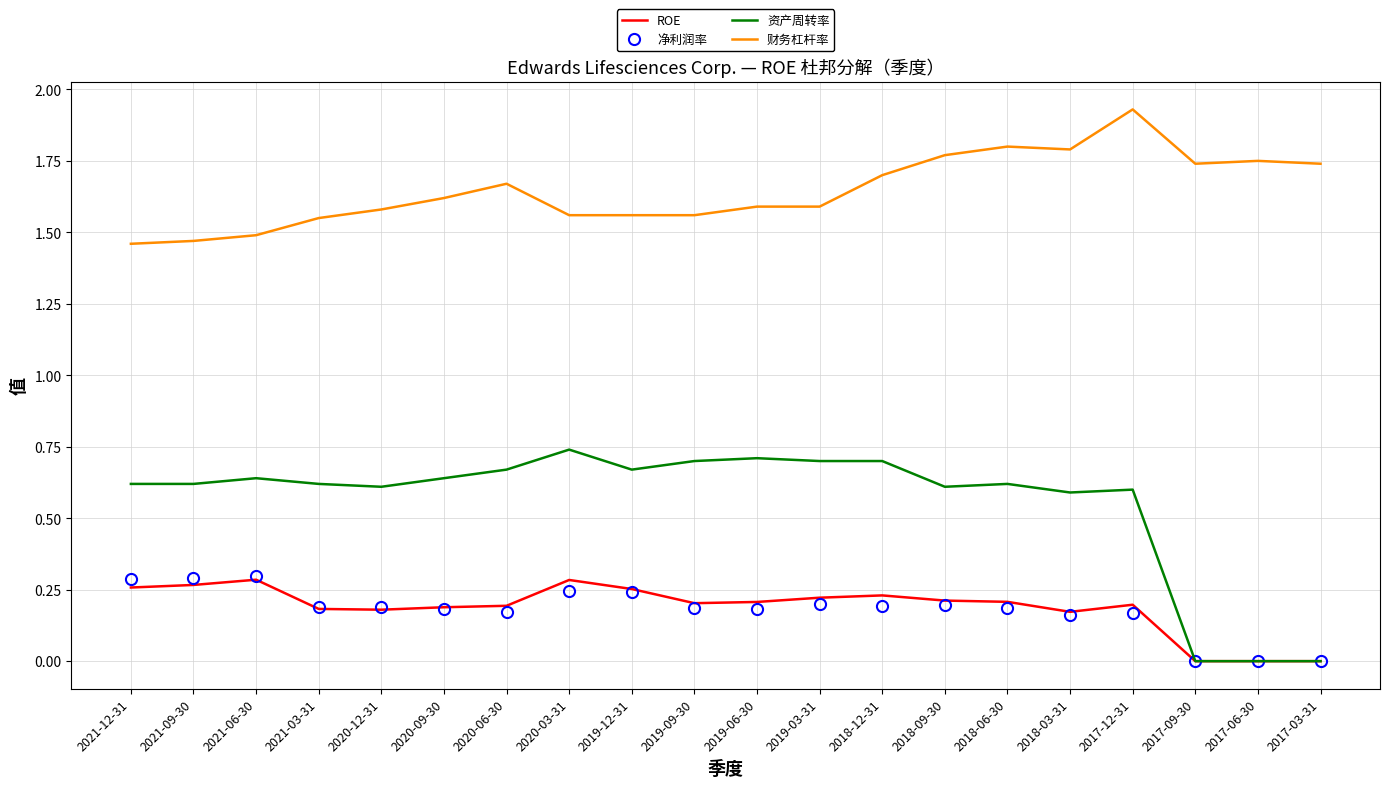

True or false: 财务杠杆率 and 资产周转率 intersect in this chart.

False